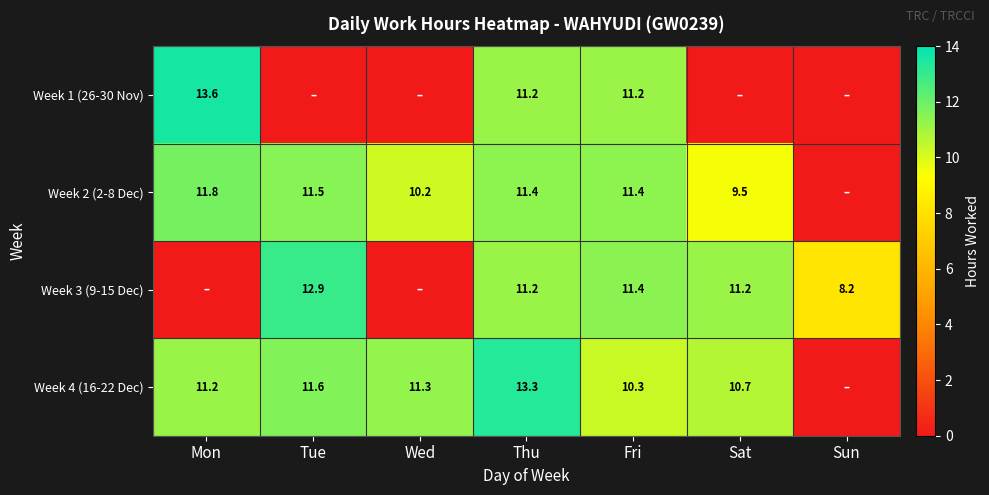

Is it true that Week 1 (26-30 Nov) equals 16.2 at Fri?

False